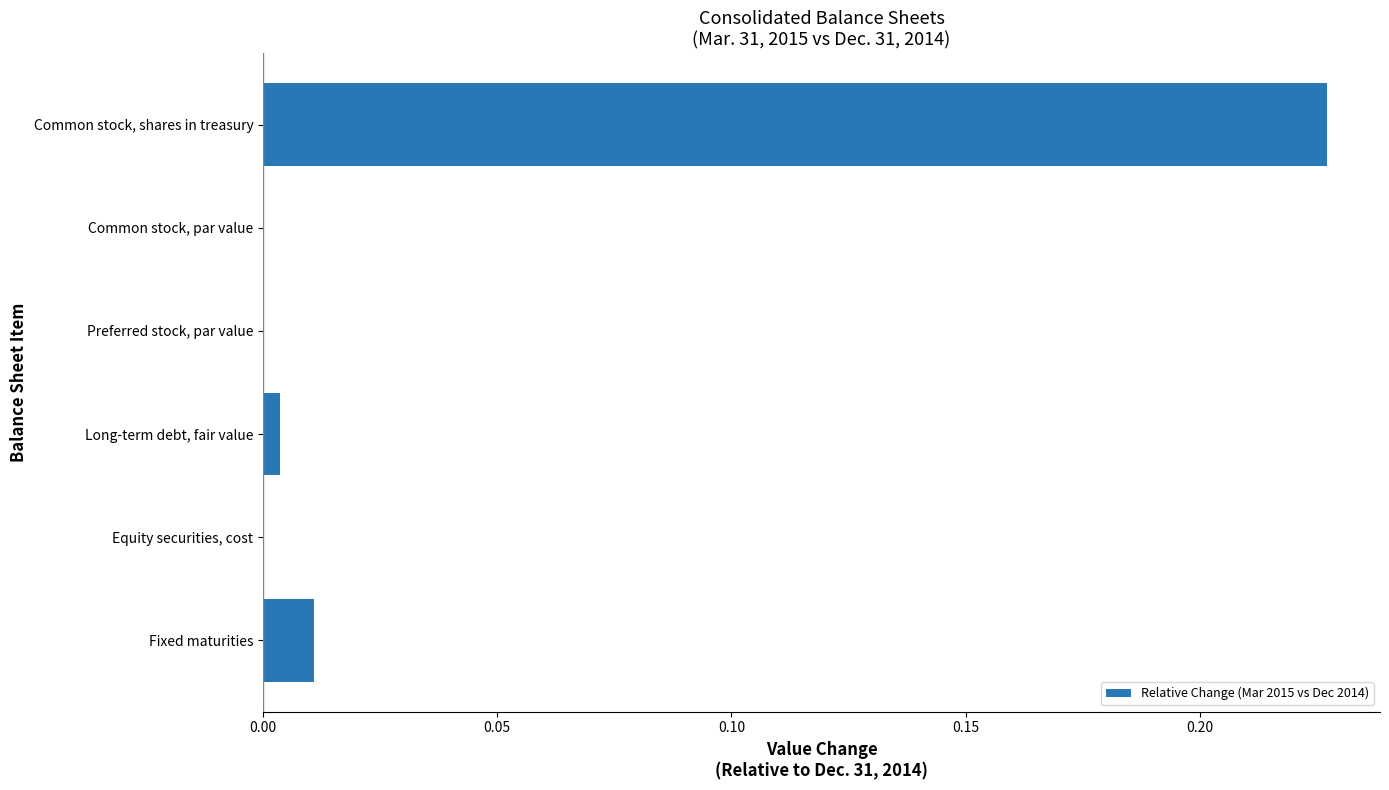

Is it true that the value at Equity securities, cost is 0.0?

True